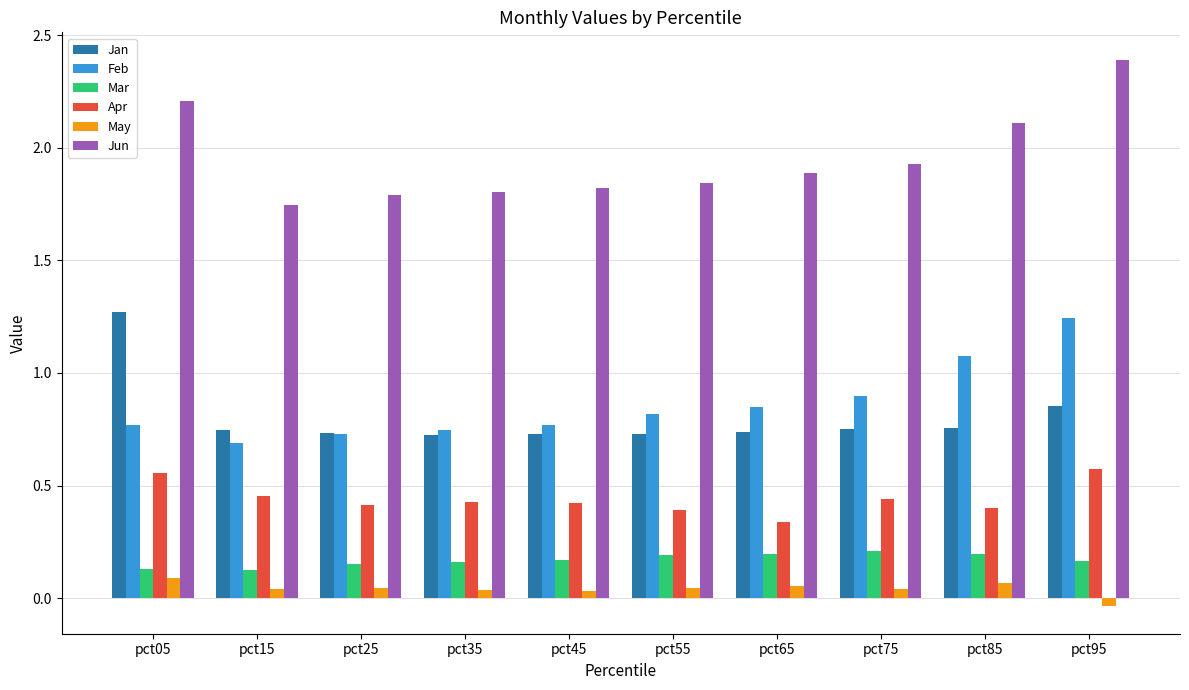

Which category has the lowest value across all series?

pct95